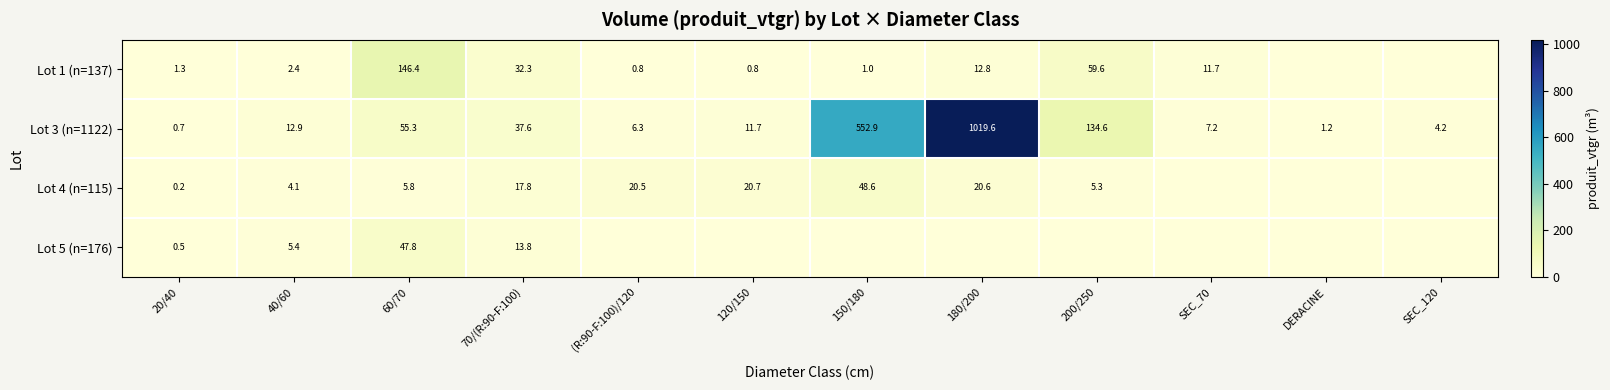

Which series changed the most between 20/40 and 40/60?

Lot 3 (n=1122)